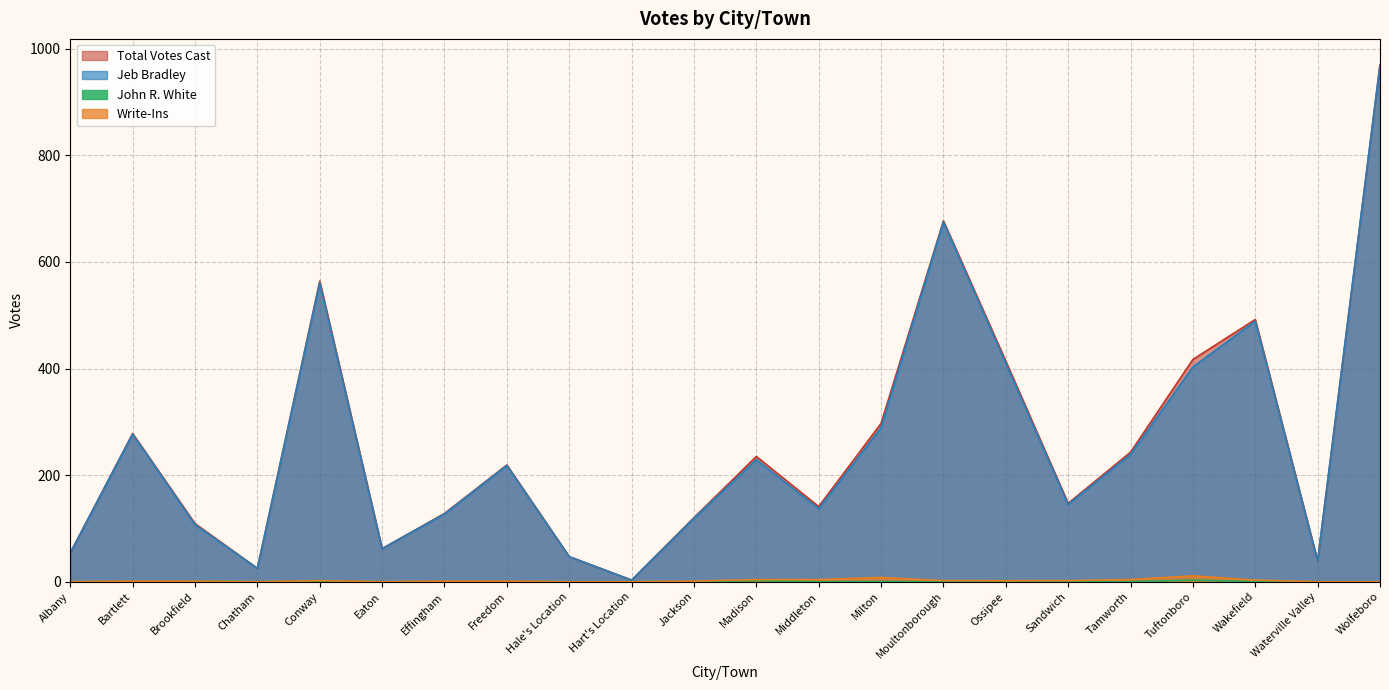

The value of Jeb Bradley at Middleton is 137. True or false?

True